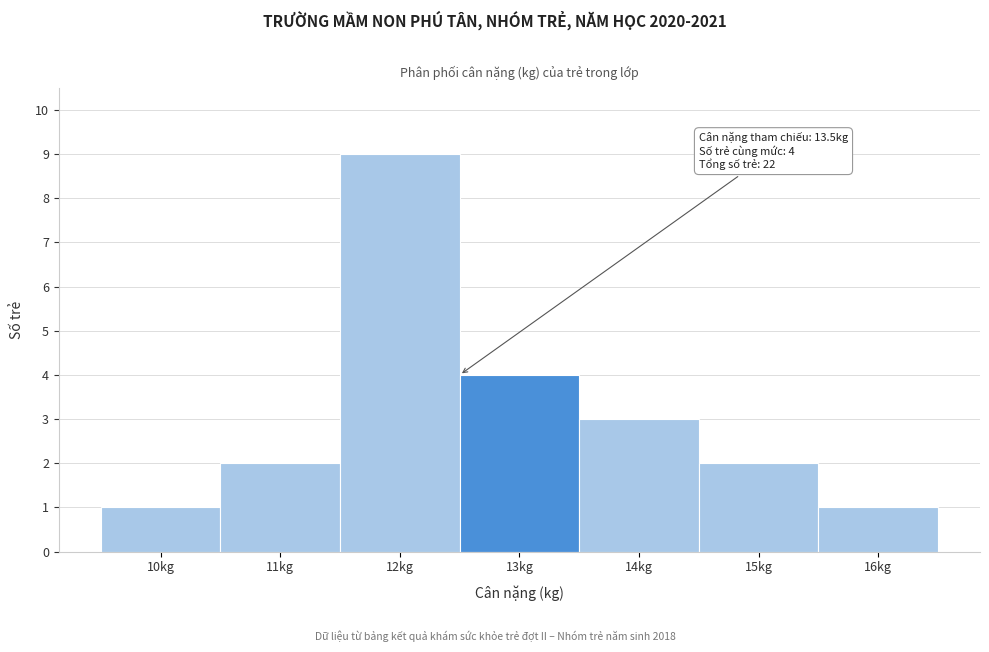

Reading left to right, list all the values displayed in this chart.

10kg=1	11kg=2	12kg=9	13kg=4	14kg=3	15kg=2	16kg=1